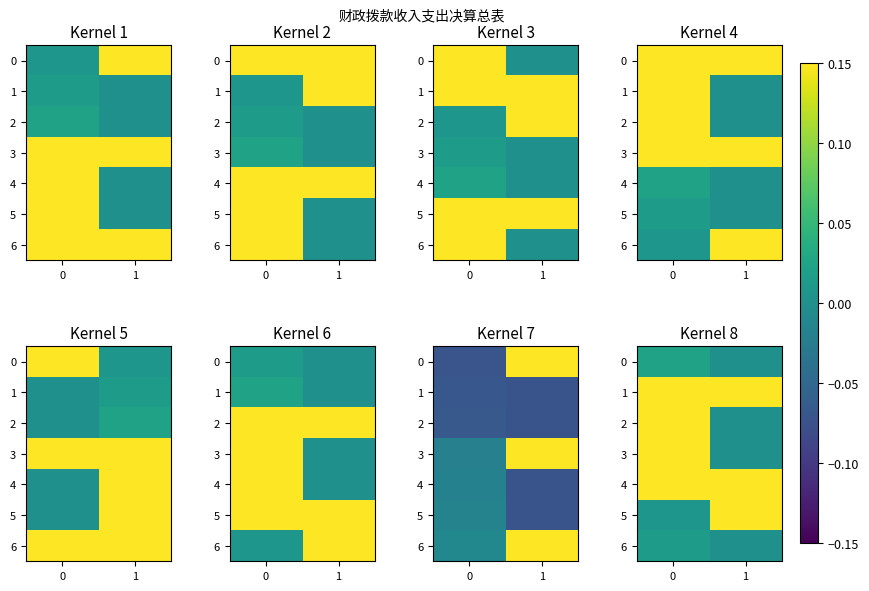

At which category is the sum across all series the highest?

1